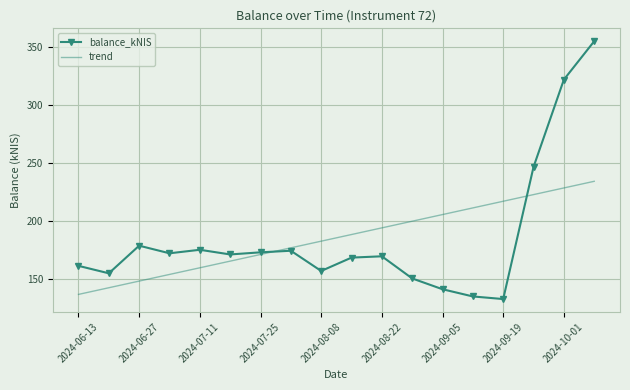

Which series has the largest range (max minus min)?

balance_kNIS